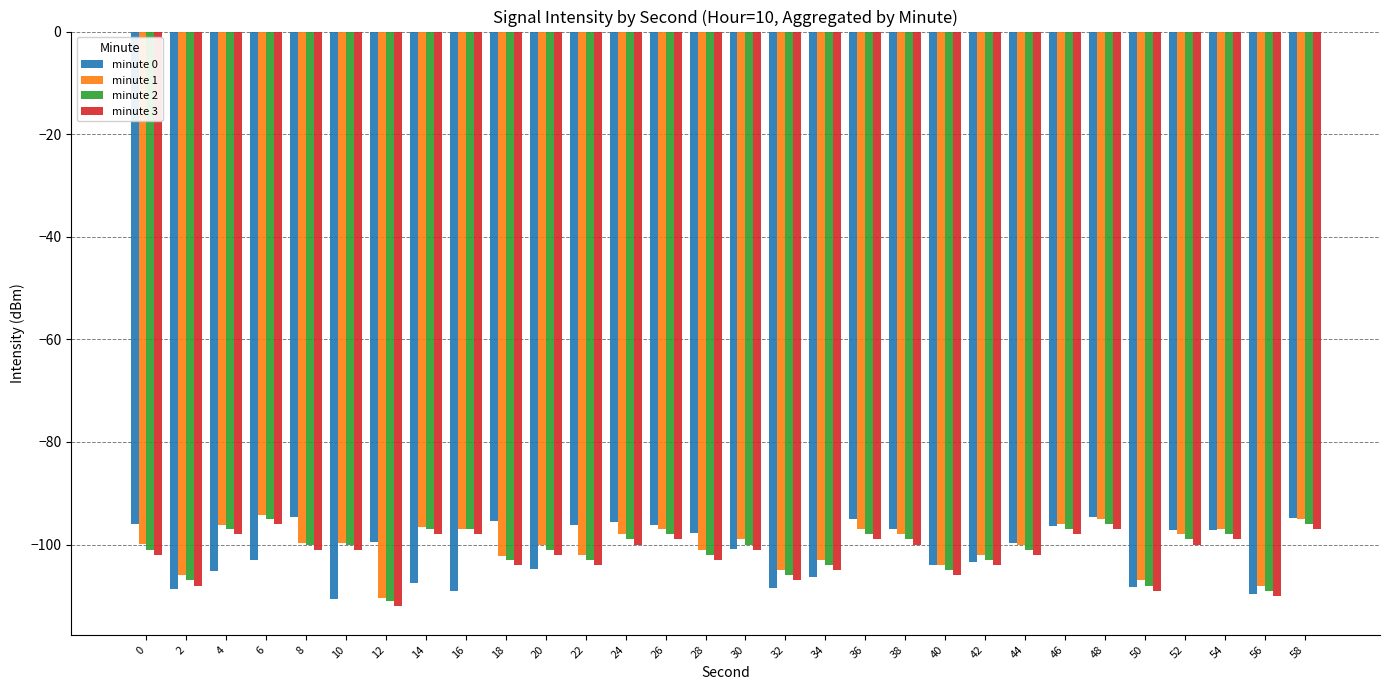

At which label does minute 3 reach its peak?

6